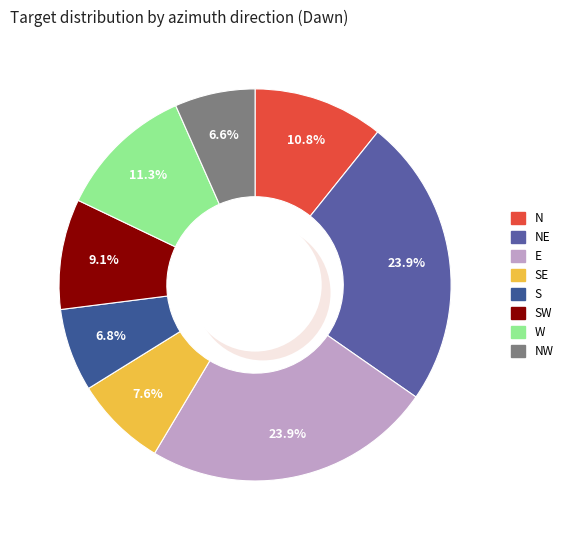

Which category has the biggest portion of the pie?

NE